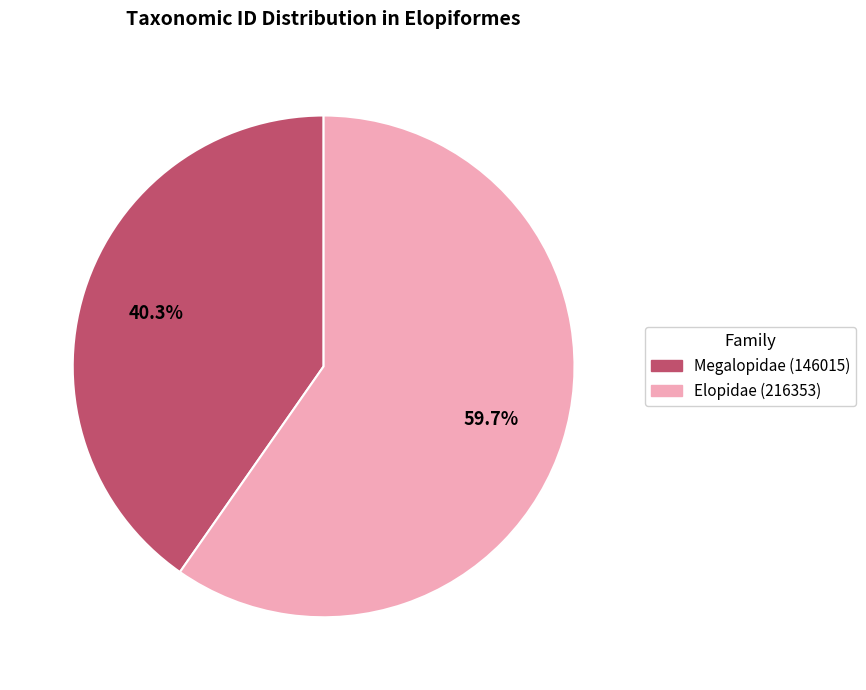

What is the total percentage of Elopidae (216353) and Megalopidae (146015)?

100.0%